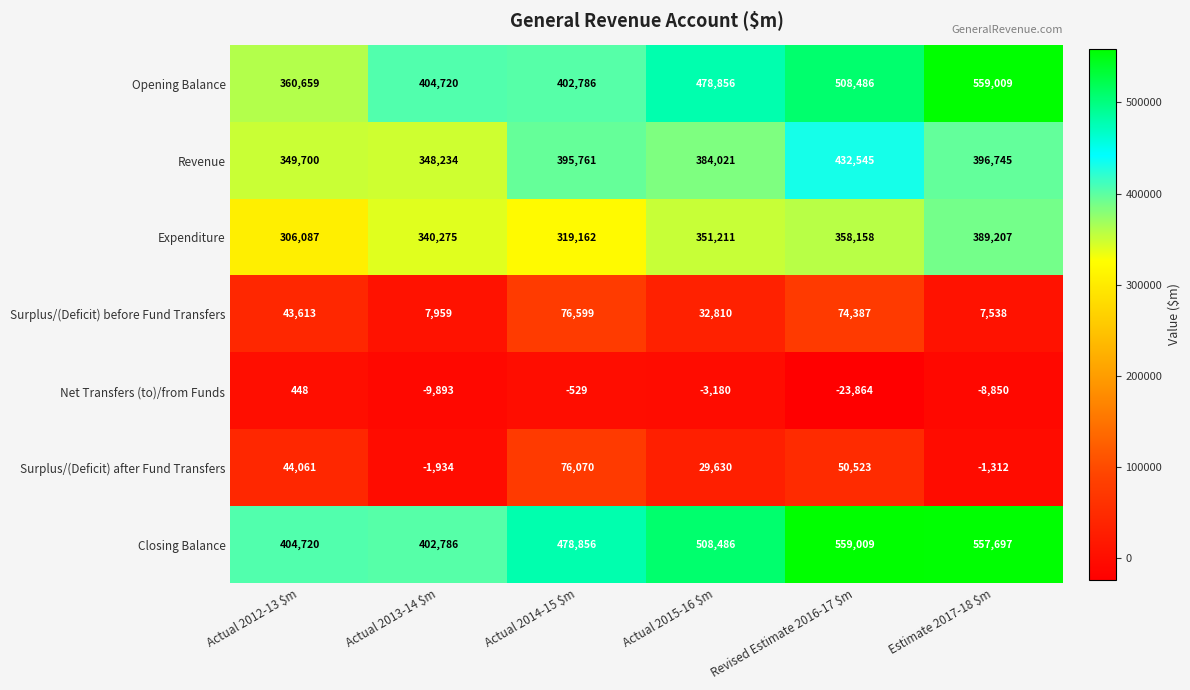

Is it true that Surplus/(Deficit) before Fund Transfers equals 51067 at Revised Estimate 2016-17 $m?

False